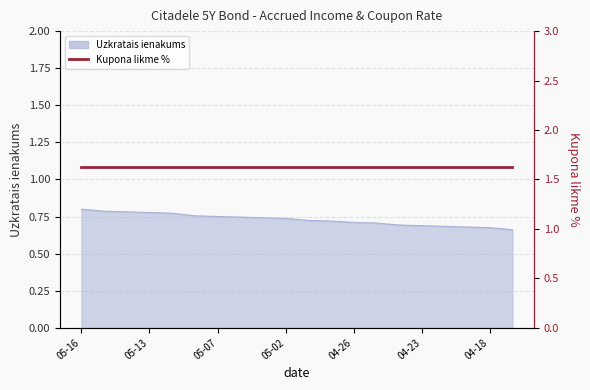

What is the change in value from 2024-04-29 to 2024-04-17?

-0.1